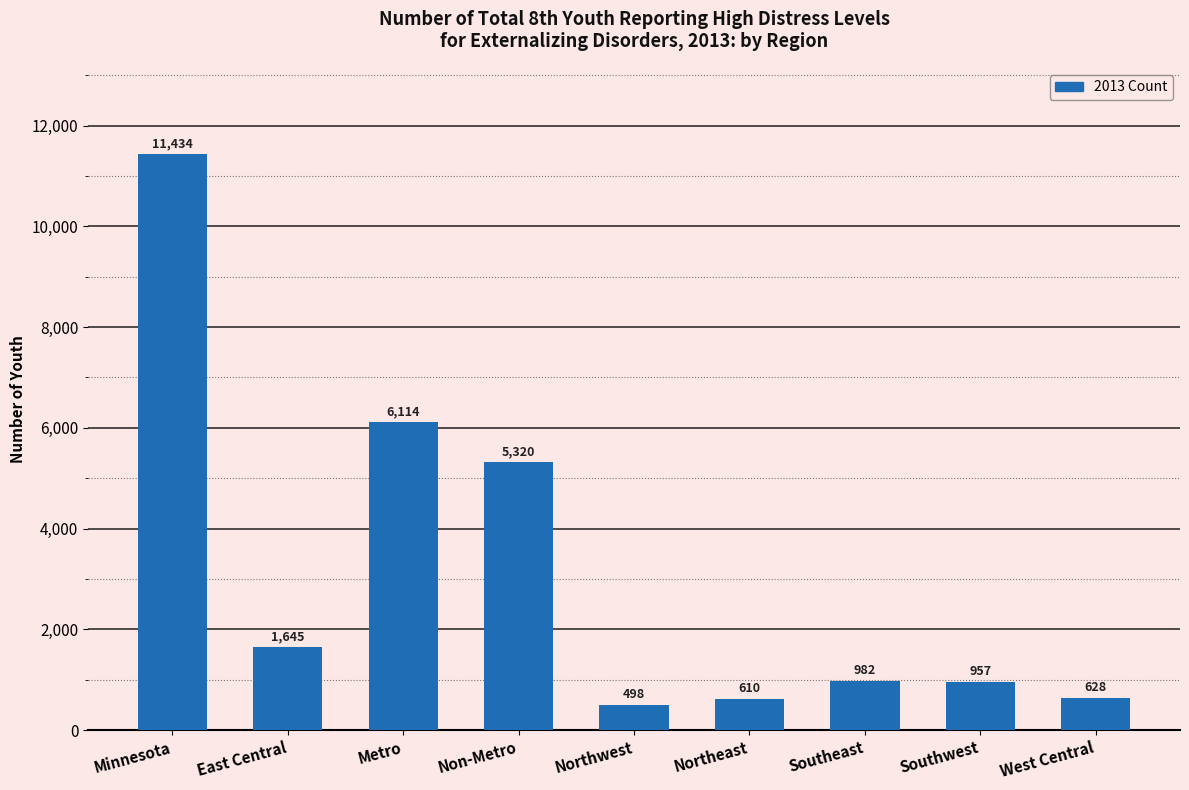

Reading left to right, list all the values displayed in this chart.

Minnesota=11434	East Central=1645	Metro=6114	Non-Metro=5320	Northwest=498	Northeast=610	Southeast=982	Southwest=957	West Central=628